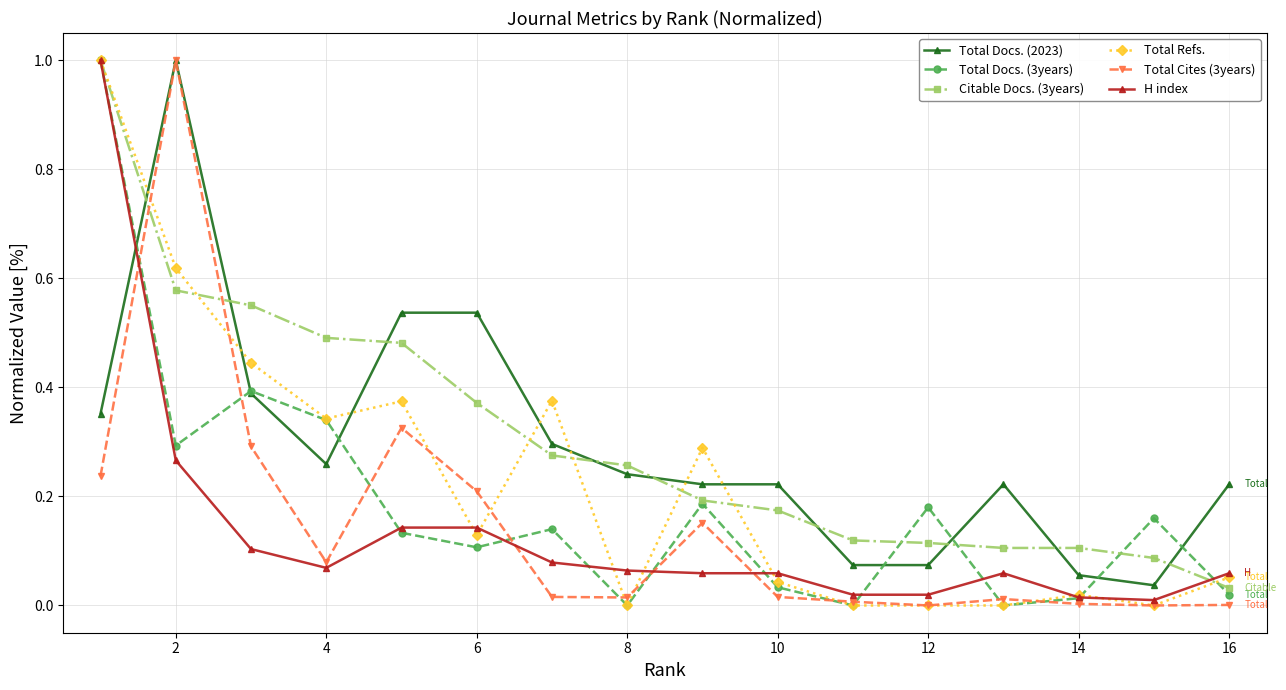

True or false: Total Docs. (2023) has more than 0 interior local peaks.

True